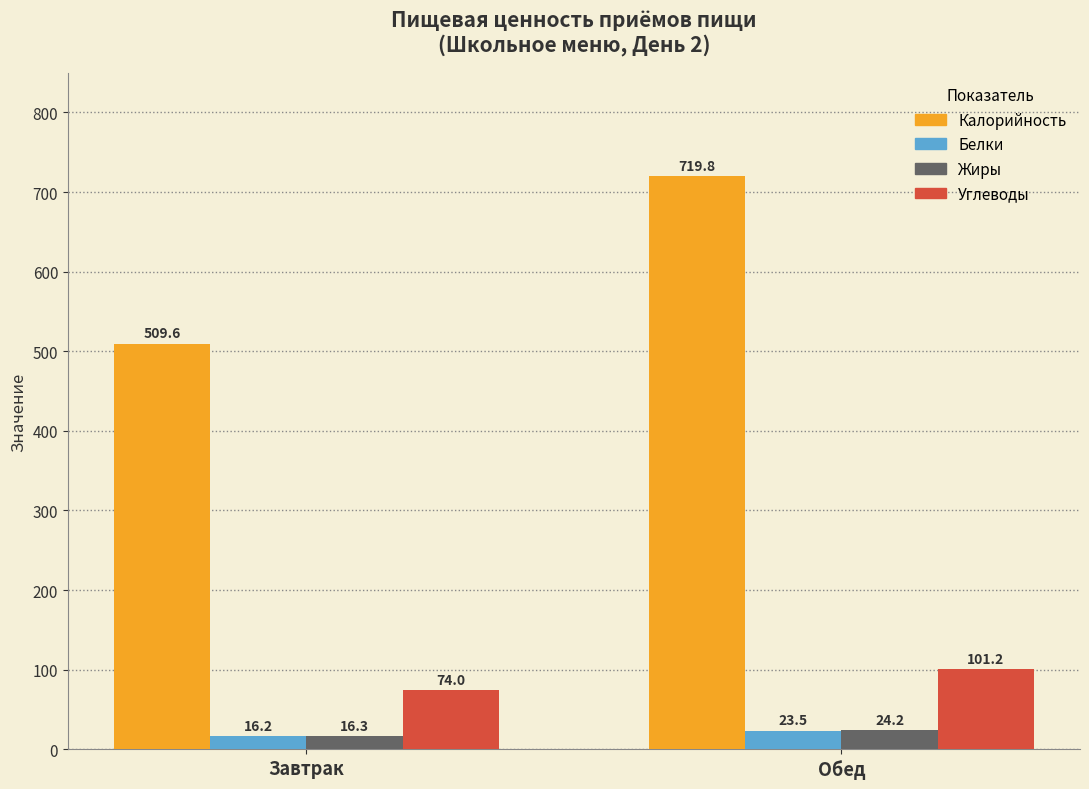

What is the sum of the Углеводы values at Обед and Завтрак?

175.2